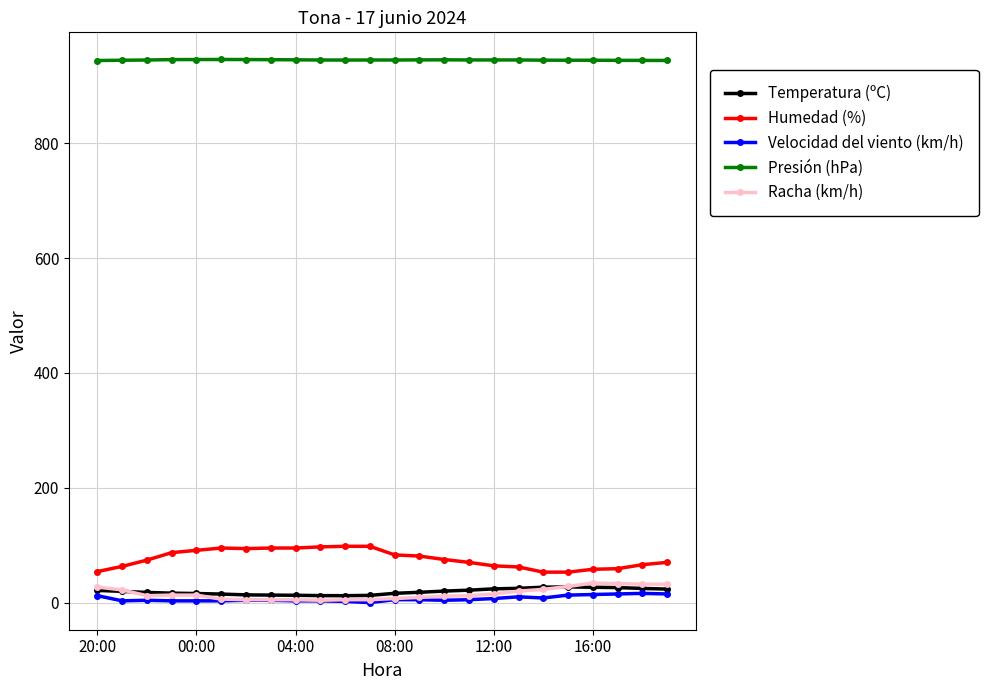

What is the value of the Humedad (%) point at the 21st from the left?

58.0